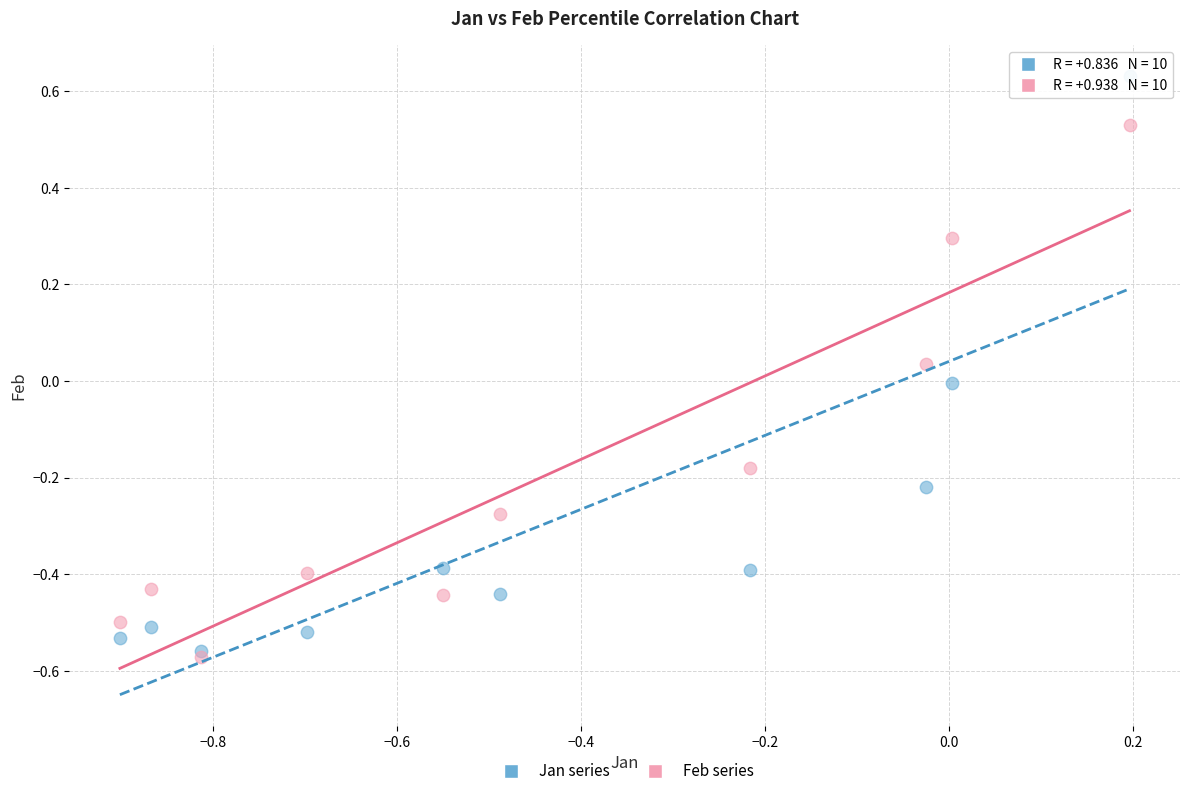

What are all the series names shown in the legend?

Jan series, Feb series